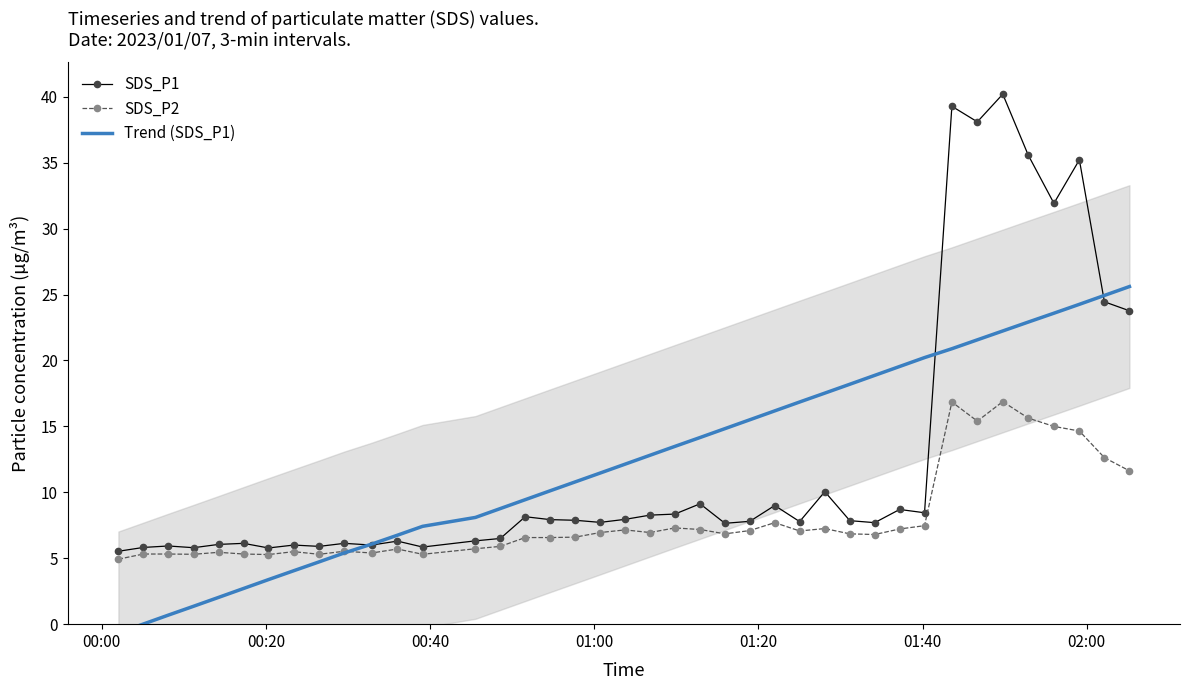

Does the chart have visible grid lines?

No